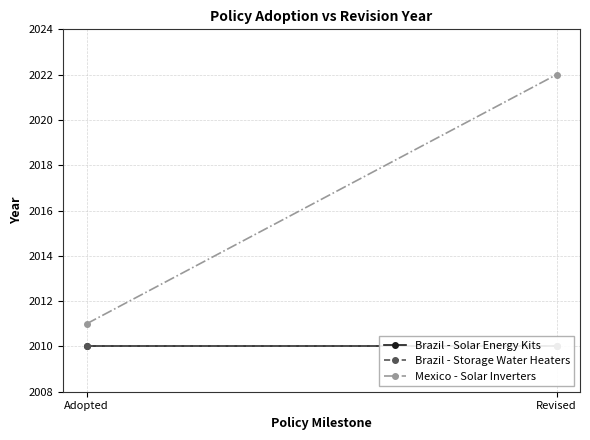

What is the total value across all series at Adopted?

6031